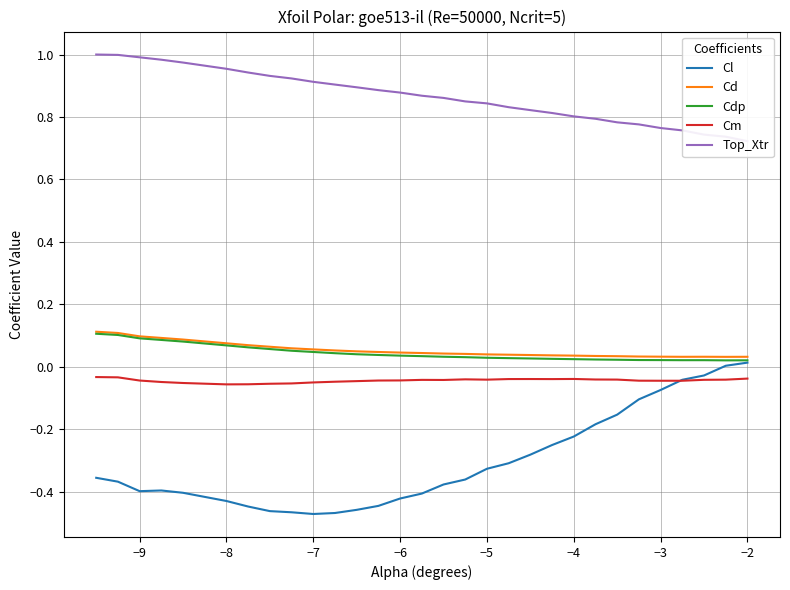

Is this an area chart (filled region under the line)?

No